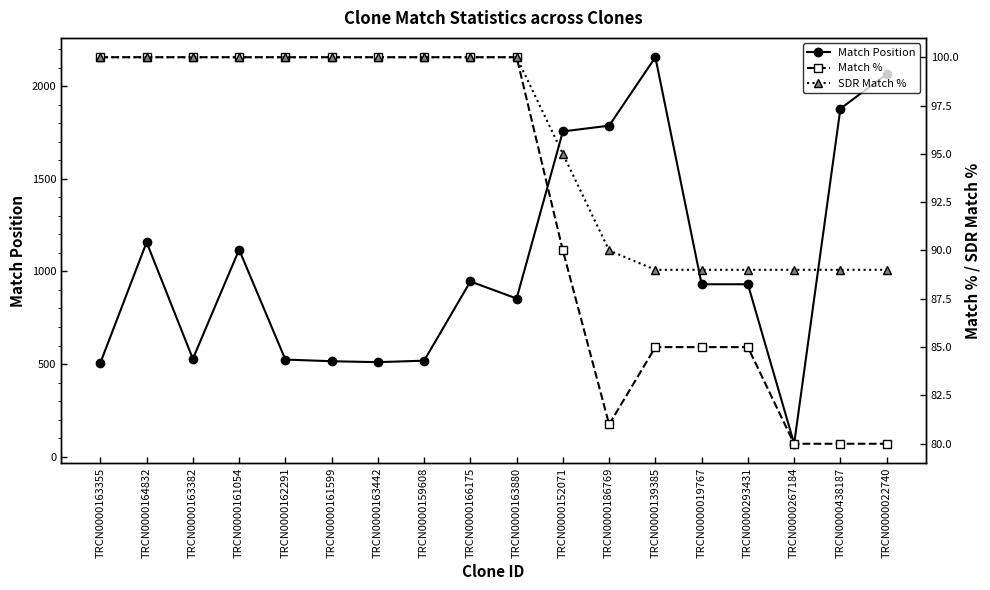

Between TRCN0000163355 and TRCN0000019767, which is larger?

TRCN0000019767